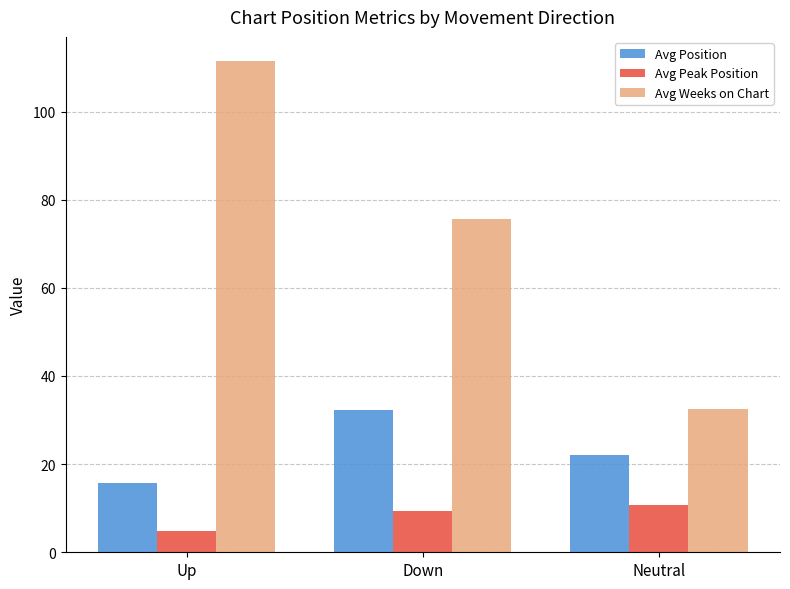

Rank the series by their maximum value, from lowest to highest.

Avg Peak Position, Avg Position, Avg Weeks on Chart